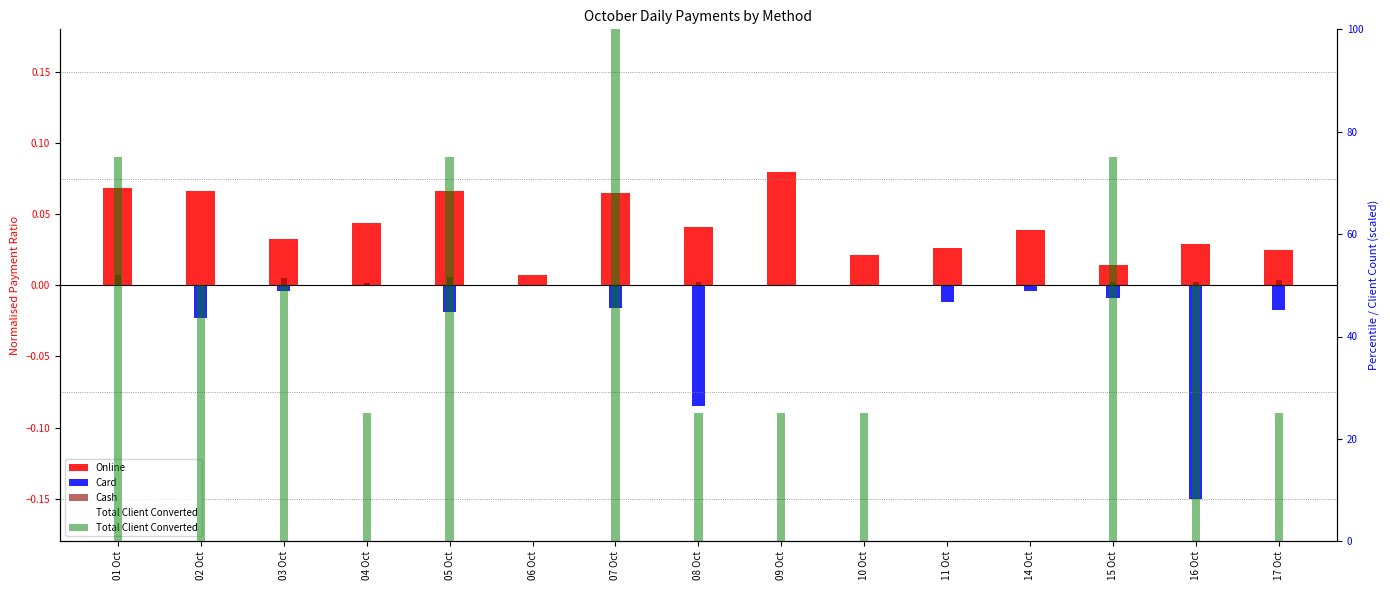

What is the maximum value shown in the chart?

100.0